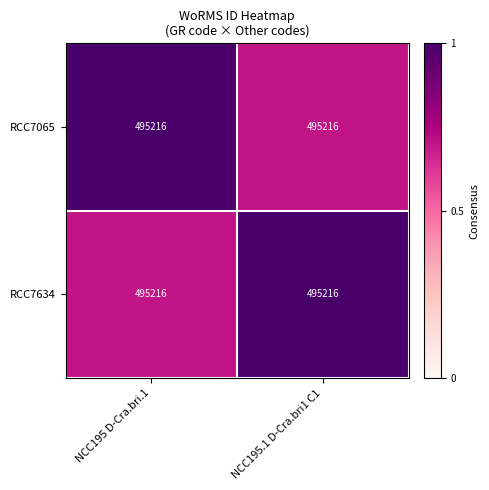

Which series has the largest total across all categories?

RCC7065